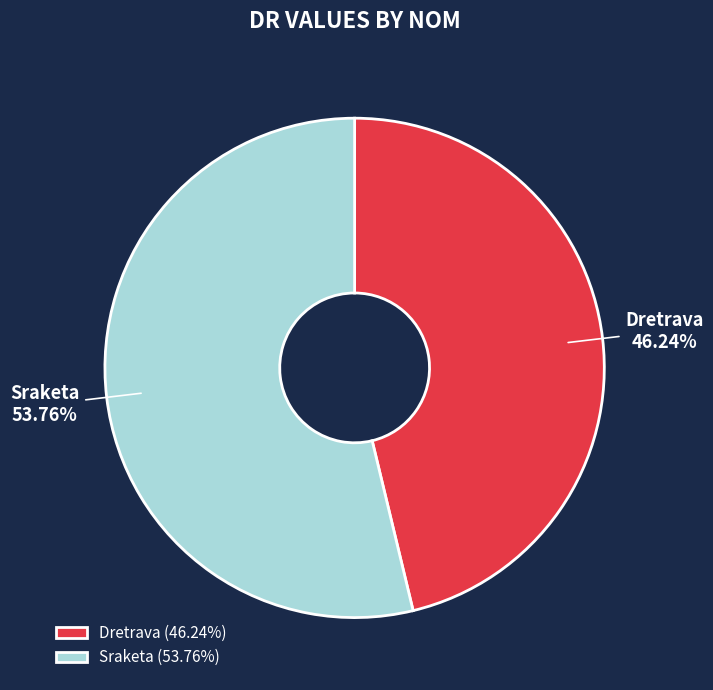

What is the ratio of the value at Sraketa to the value at Dretrava?

1.2